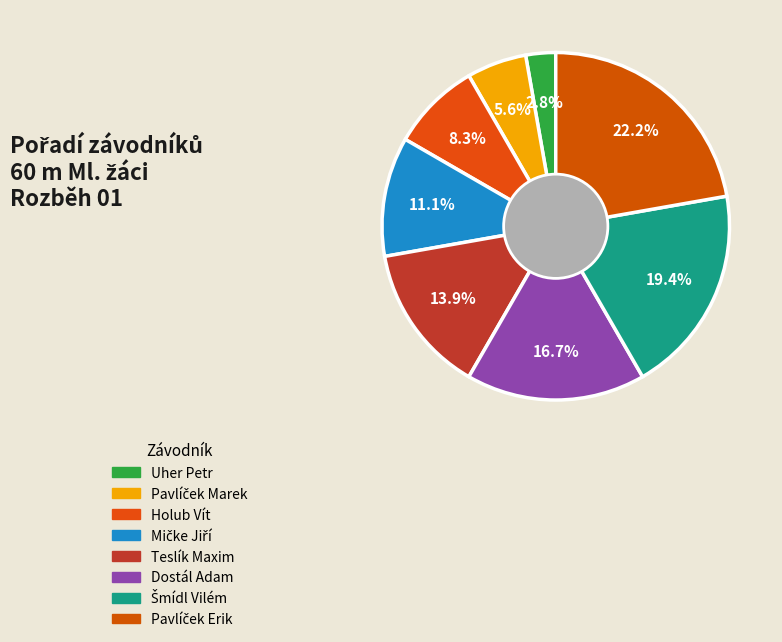

Rank the categories by value from highest to lowest.

Pavlíček Erik, Šmídl Vilém, Dostál Adam, Teslík Maxim, Mičke Jiří, Holub Vít, Pavlíček Marek, Uher Petr